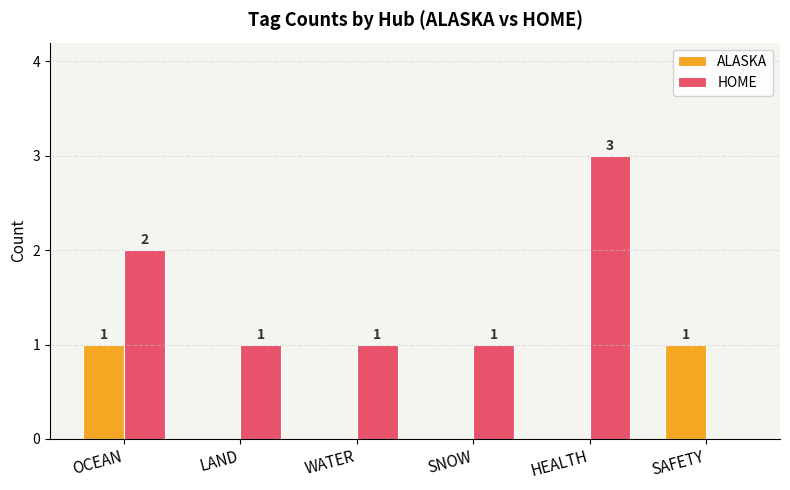

The value of HOME at SAFETY is 0. True or false?

True